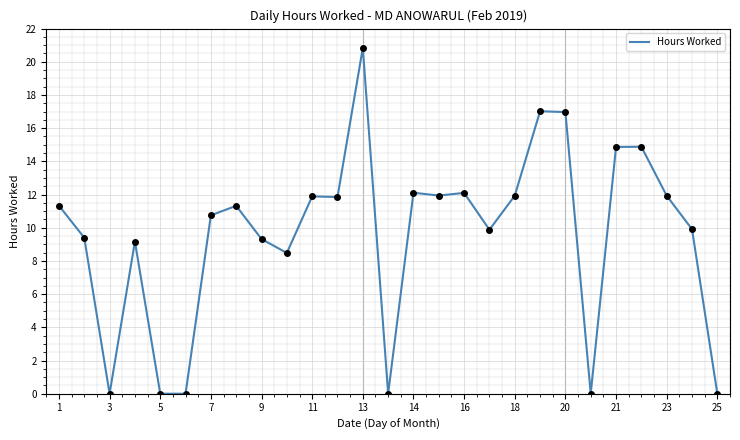

What is the greatest value displayed?

20.8